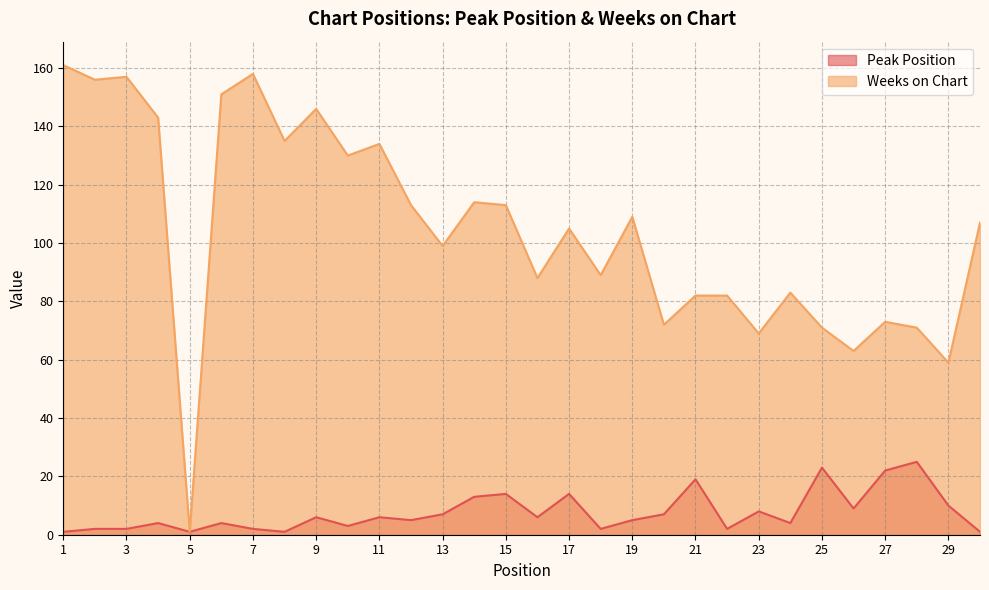

List the labels in order of Peak Position value, largest first.

28, 25, 27, 21, 15, 17, 14, 29, 26, 23, 13, 20, 9, 11, 16, 12, 19, 4, 6, 24, 10, 2, 3, 7, 18, 22, 1, 5, 8, 30